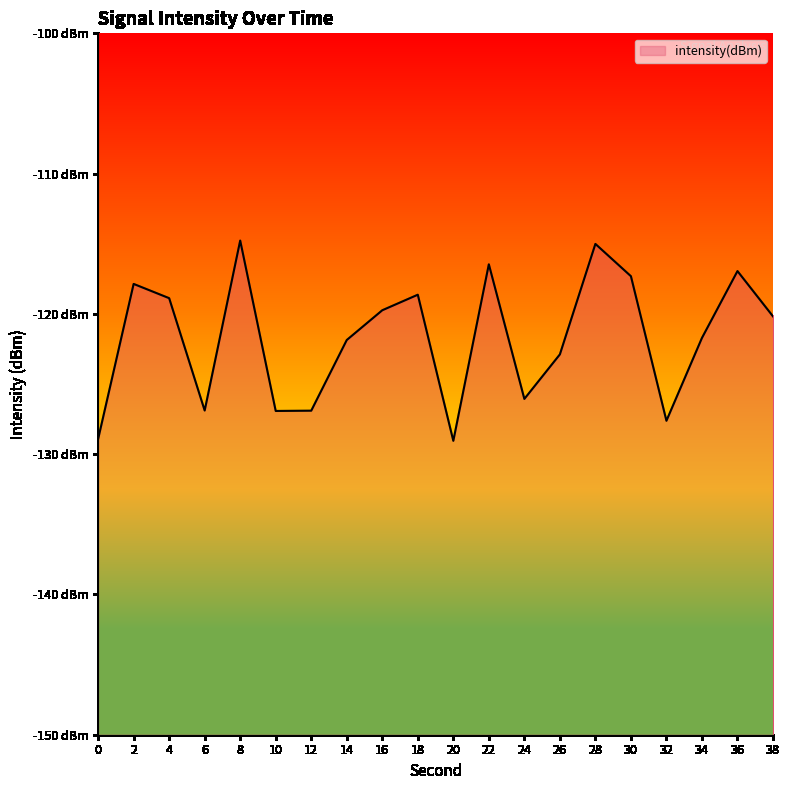

What is the sum of the values at 36 and 18?

-235.6